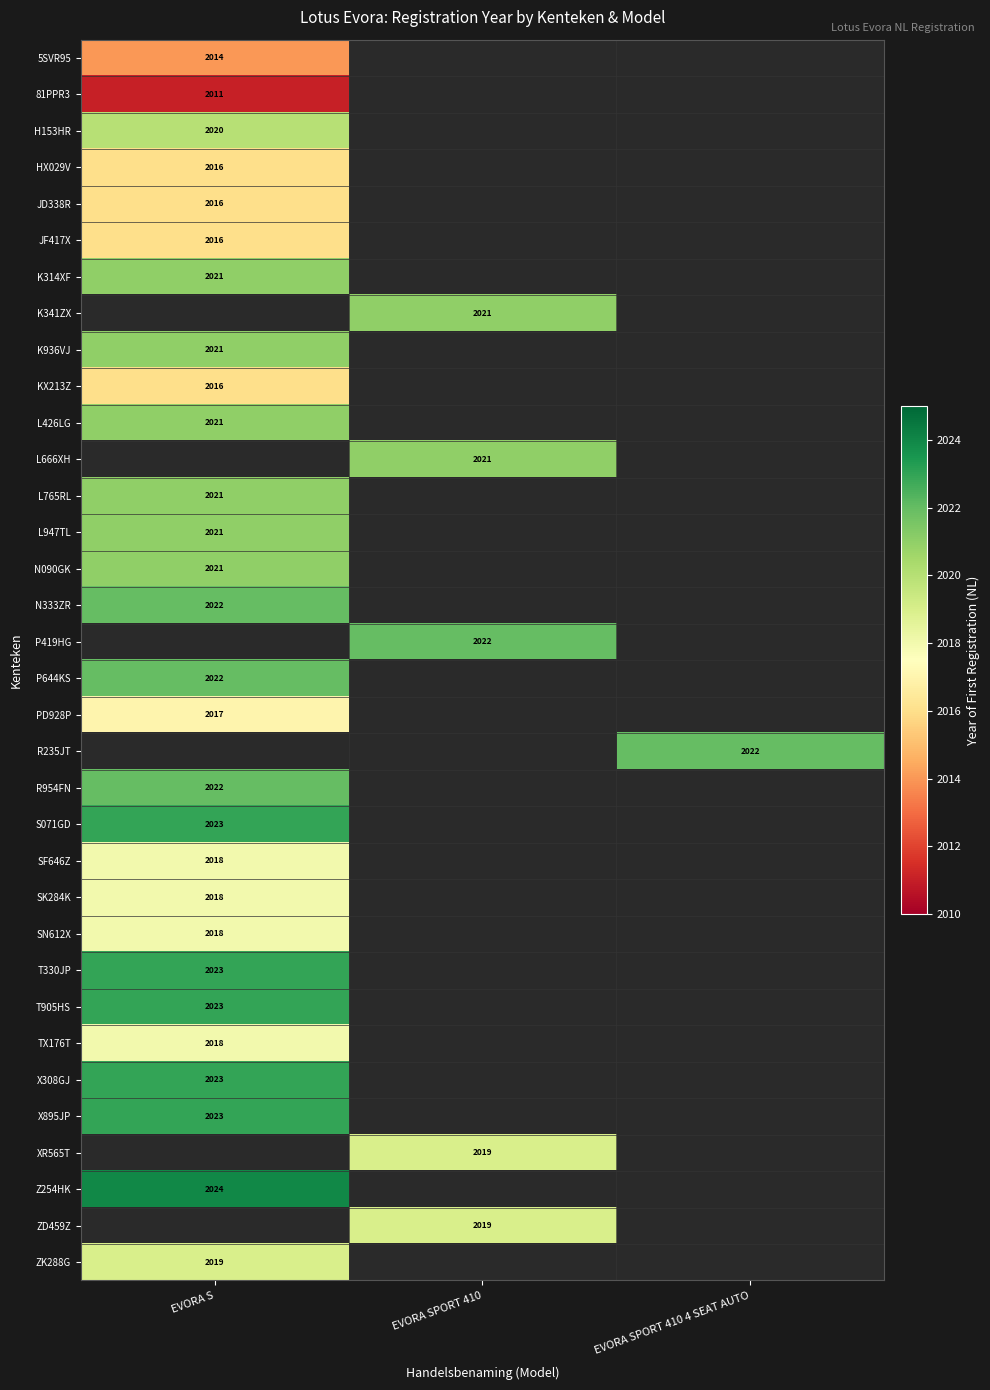

At how many categories does at least one series exceed 2018?

3